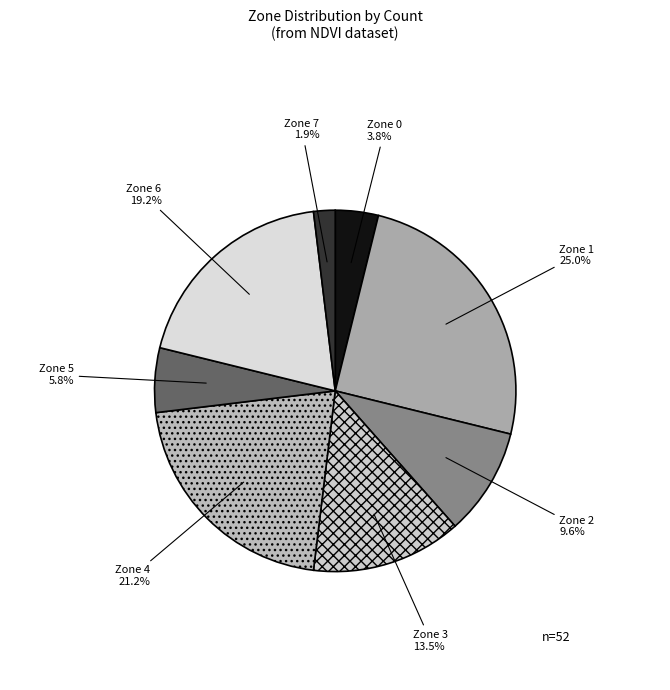

To the nearest percent, what is the average slice percentage?

12%